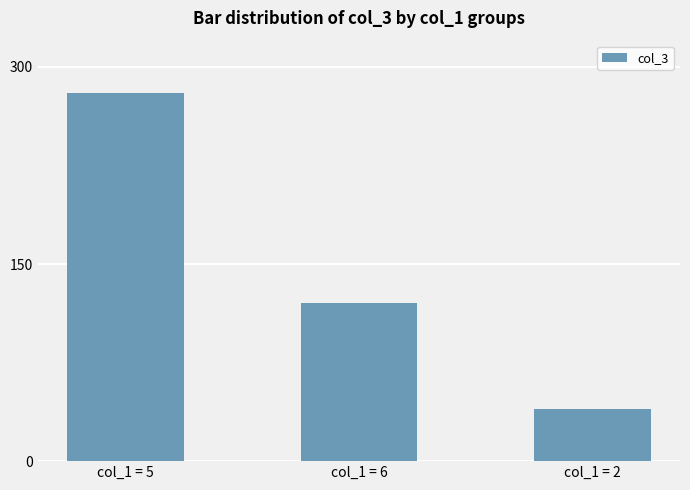

Reading left to right, list all the values displayed in this chart.

col_1 = 5=280	col_1 = 6=120	col_1 = 2=40